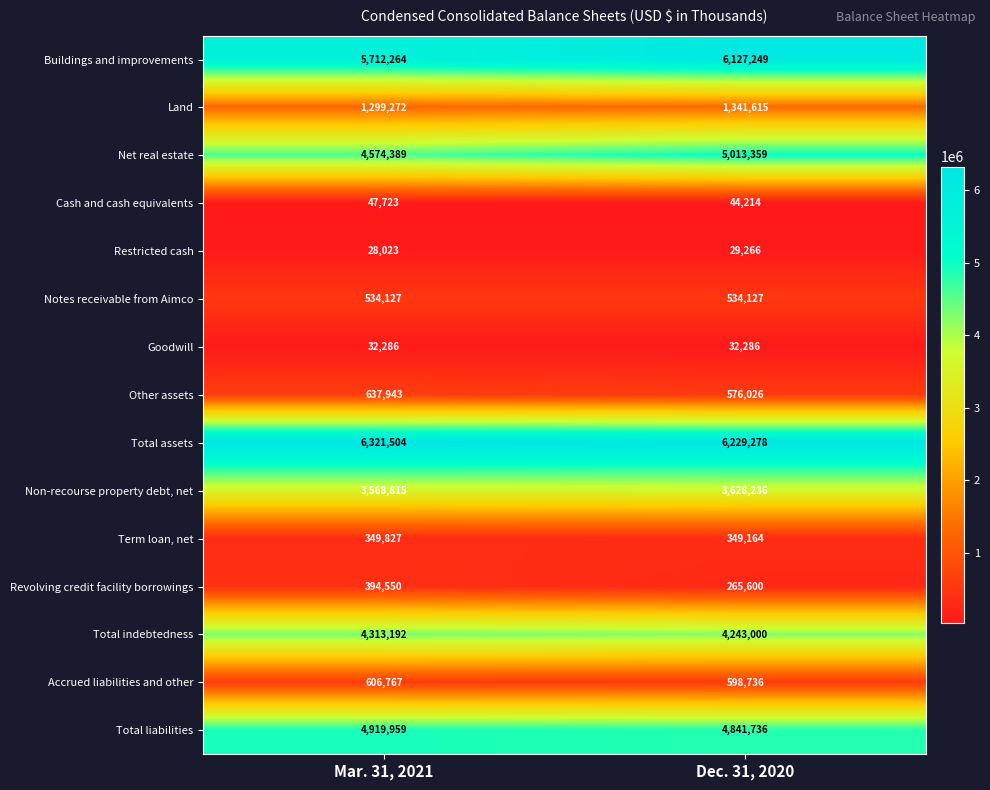

Which label corresponds to the largest value in the chart?

Mar. 31, 2021